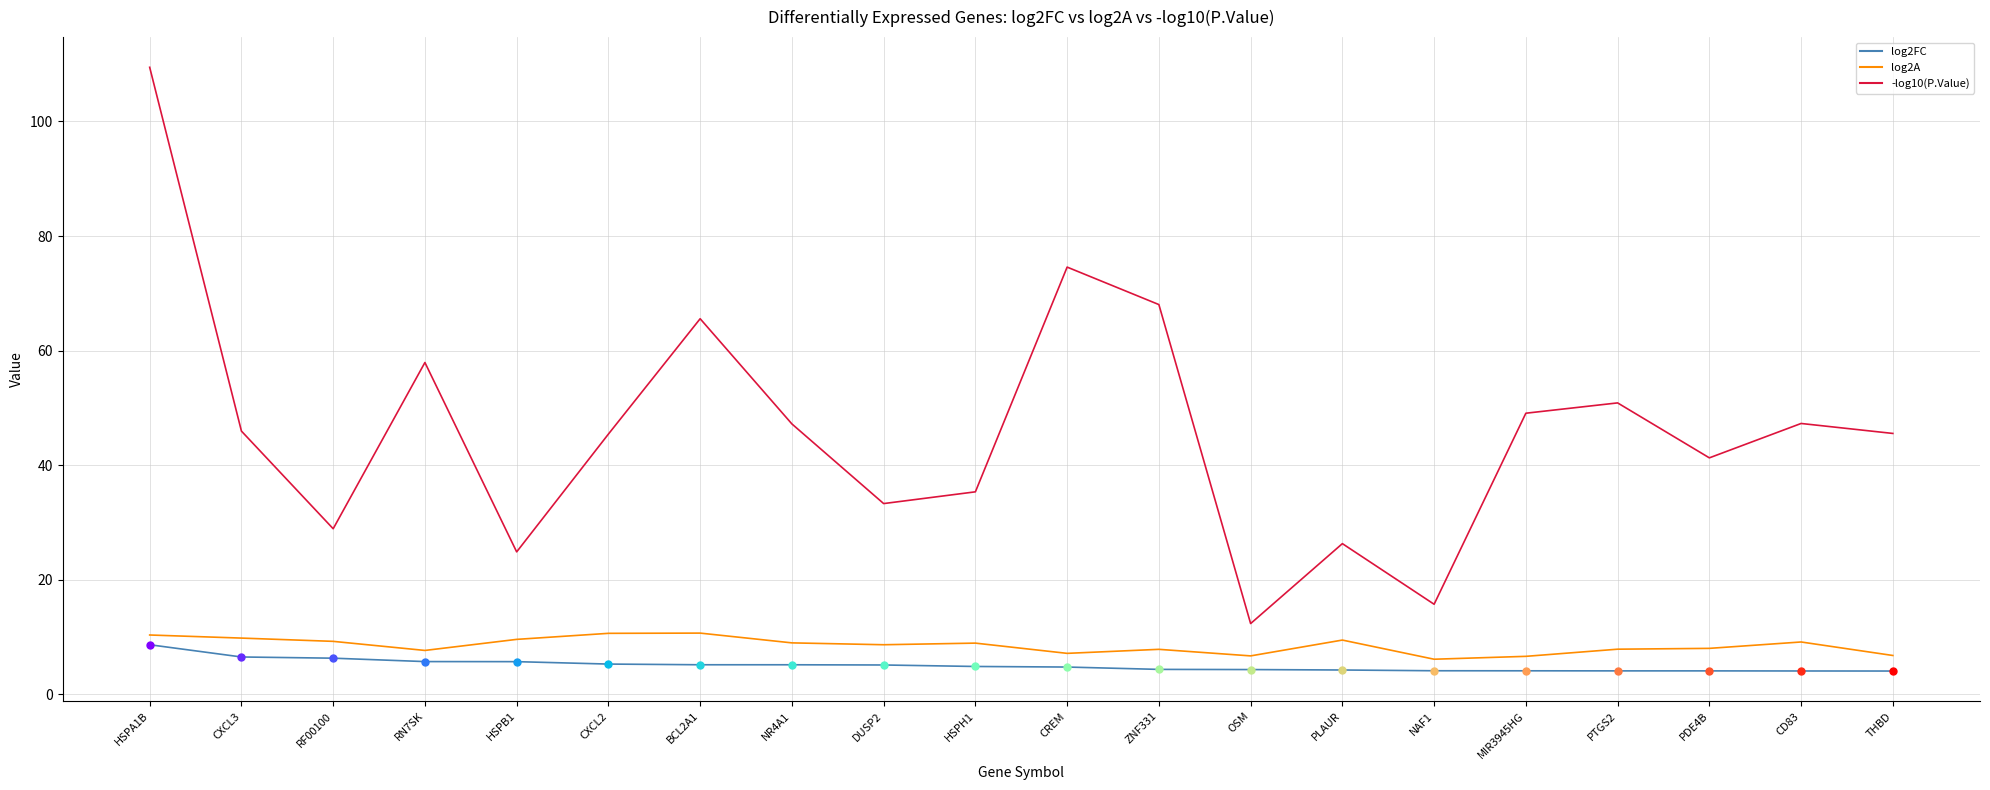

What is the sum of the log2A values at PTGS2 and HSPB1?

17.5